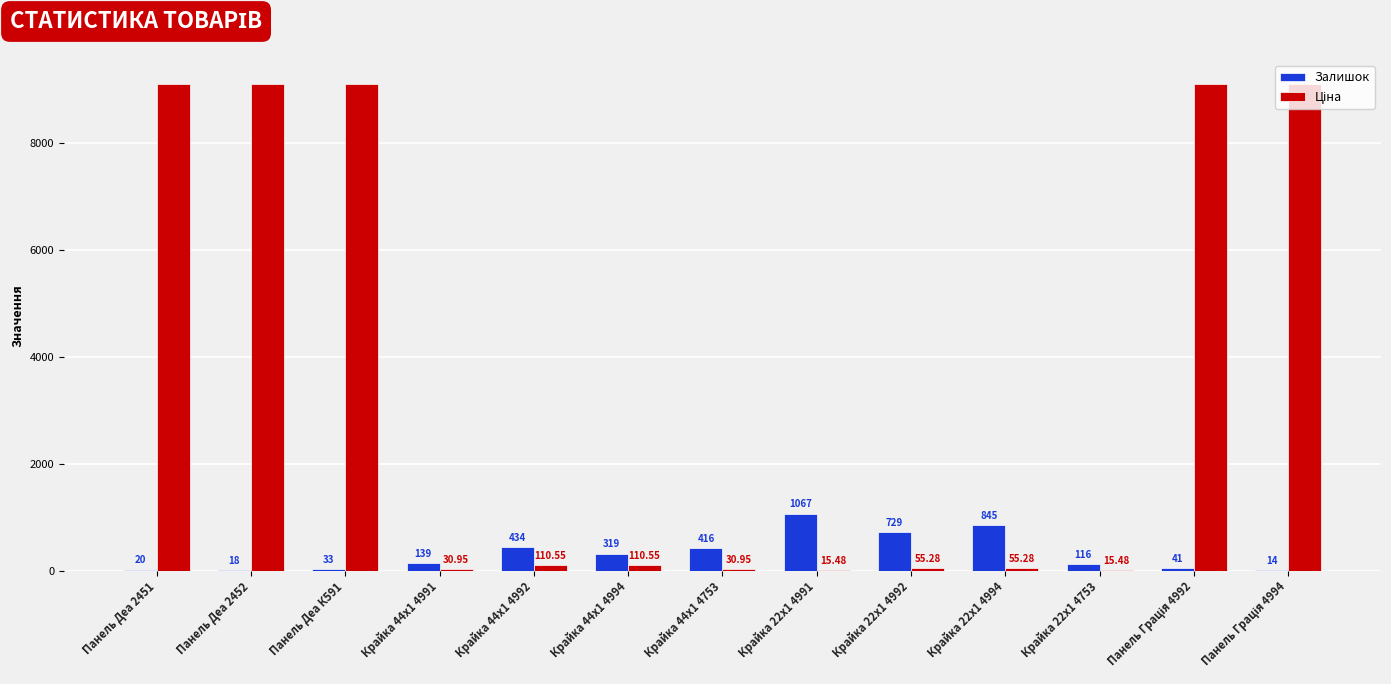

What is the sum of all Залишок values?

4191.0